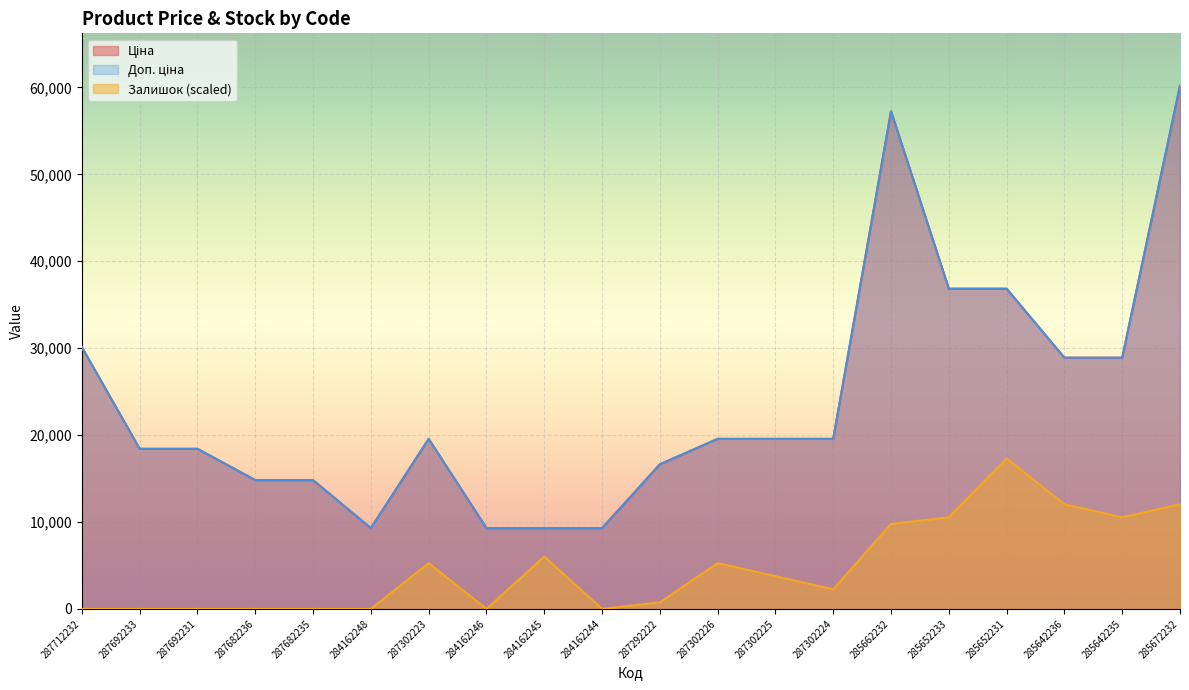

What is the value of the Доп. ціна point at the 3rd from the left?

18420.9